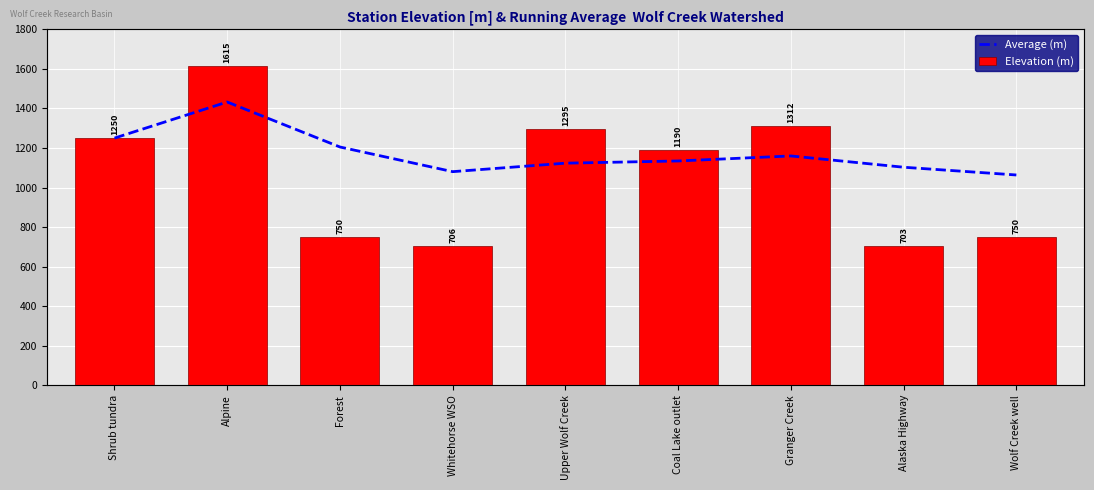

Which category has the lowest value in the Elevation (m) series?

Alaska Highway